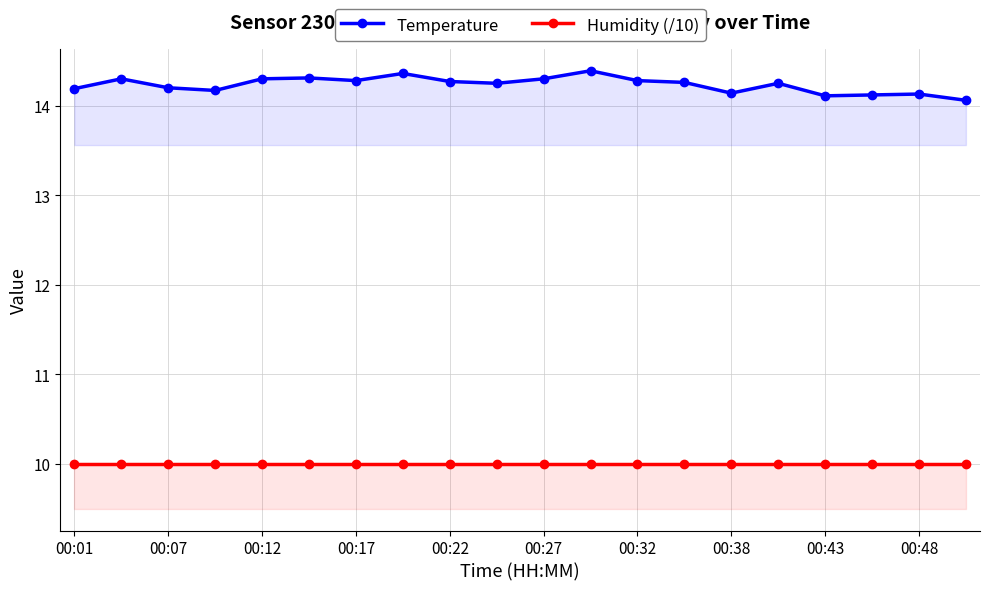

At 00:22, list the series in order from smallest to largest.

Humidity (/10), Temperature